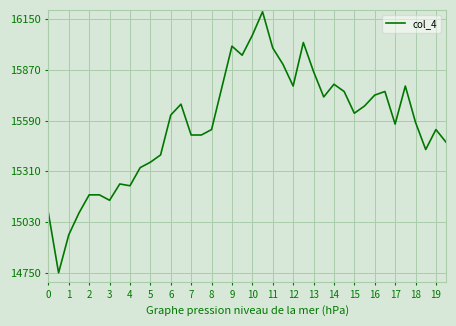

What is the minimum value shown in the chart?

14750